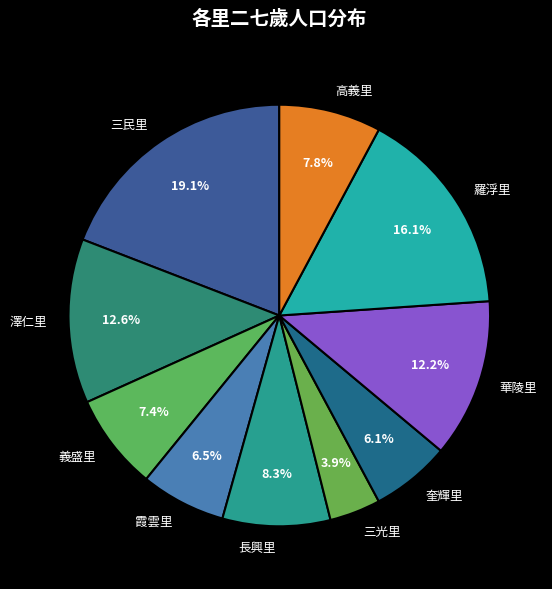

The 澤仁里 slice represents 27% of the pie. True or false?

False